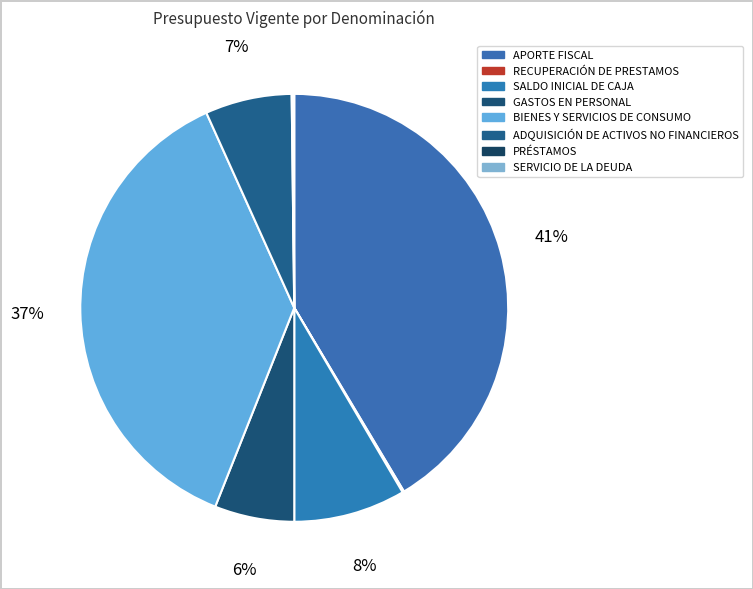

Is there any slice that represents more than half of the pie?

No